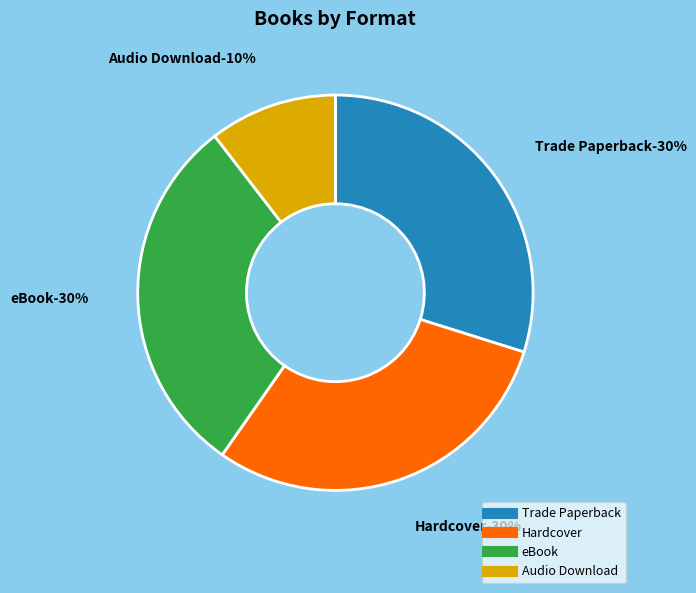

To the nearest percent, what is the average slice percentage?

25%